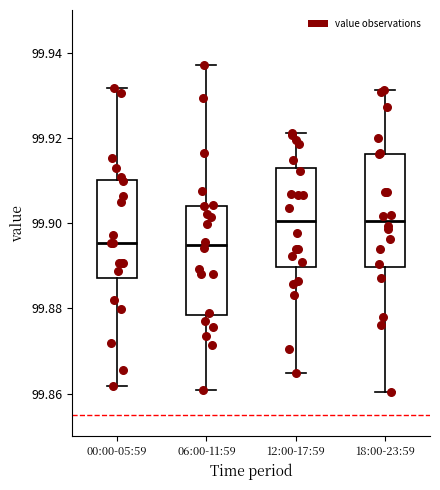

Reading left to right, transcribe this box plot: for each box, give where its median line is, the range the box spans, and where its two whiskers end, as read against the y-axis. The values are not printed on the chart, so give them approximately, as read against the axis.

00:00-05:59: median 99.896, box 99.888 to 99.910, whiskers 99.862 to 99.932
06:00-11:59: median 99.894, box 99.878 to 99.904, whiskers 99.860 to 99.938
12:00-17:59: median 99.900, box 99.890 to 99.912, whiskers 99.864 to 99.922
18:00-23:59: median 99.900, box 99.890 to 99.916, whiskers 99.860 to 99.932